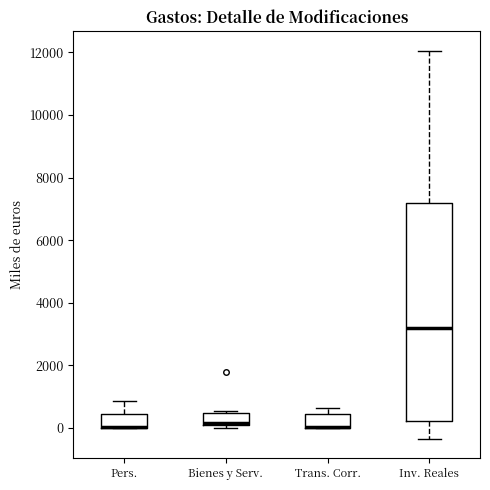

Reading left to right, transcribe this box plot: for each box, give where its median line is, the range the box spans, and where its two whiskers end, as read against the y-axis. The values are not printed on the chart, so give them approximately, as read against the axis.

Pers.: median 0 (drawn on the box's lower edge), box 0 to 400, whiskers 0 to 800
Bienes y Serv.: median 200, box 0 to 400, whiskers 0 (just below the box's lower edge) to 600
Trans. Corr.: median 0 (drawn on the box's lower edge), box 0 to 400, whiskers 0 to 600
Inv. Reales: median 3200, box 200 to 7200, whiskers -400 to 12000